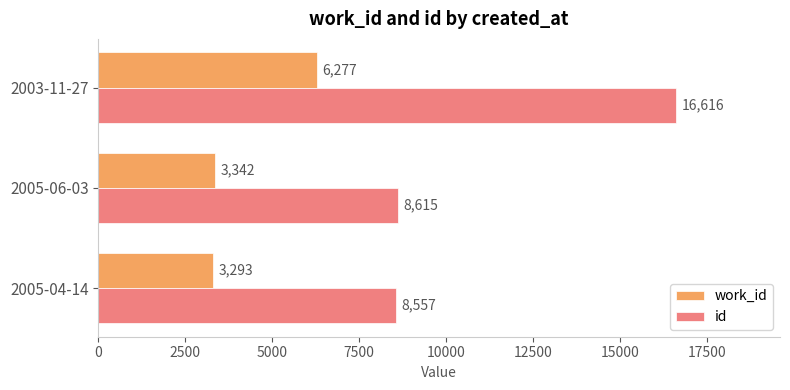

List the labels in order of id value, largest first.

2003-11-27, 2005-06-03, 2005-04-14